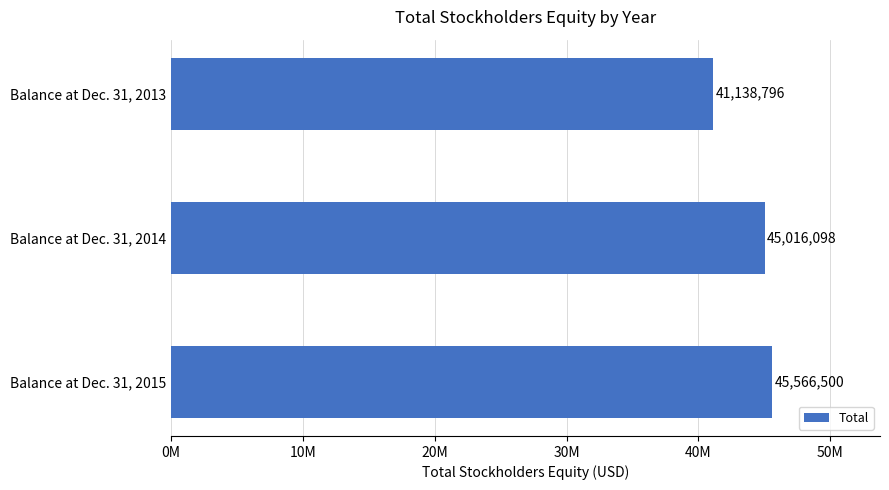

Are the bars horizontal?

Yes